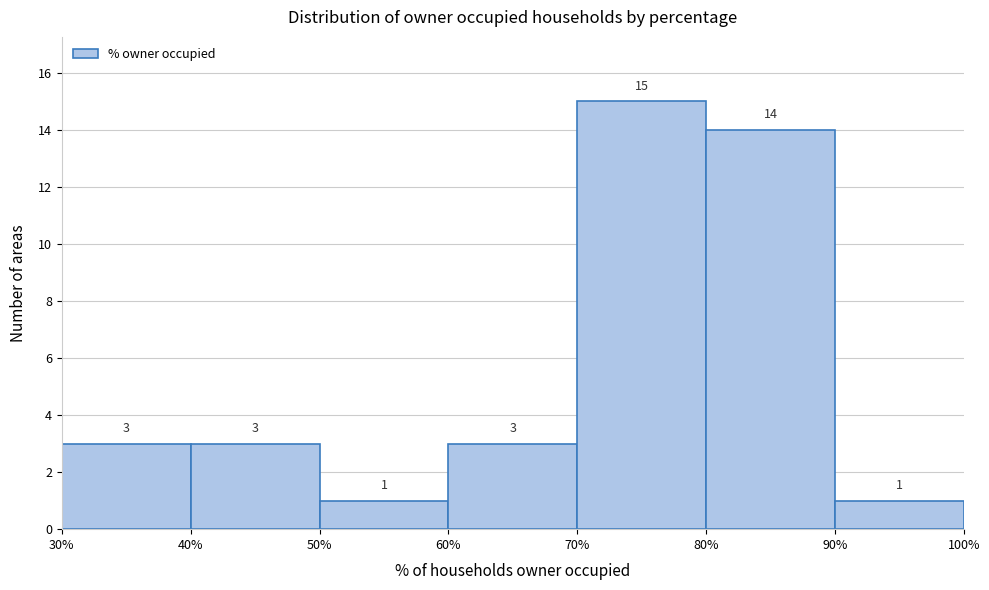

Reading left to right, list every bar in this chart as the range it spans on the x-axis followed by its height.

30% to 40%: 3
40% to 50%: 3
50% to 60%: 1
60% to 70%: 3
70% to 80%: 15
80% to 90%: 14
90% to 100%: 1